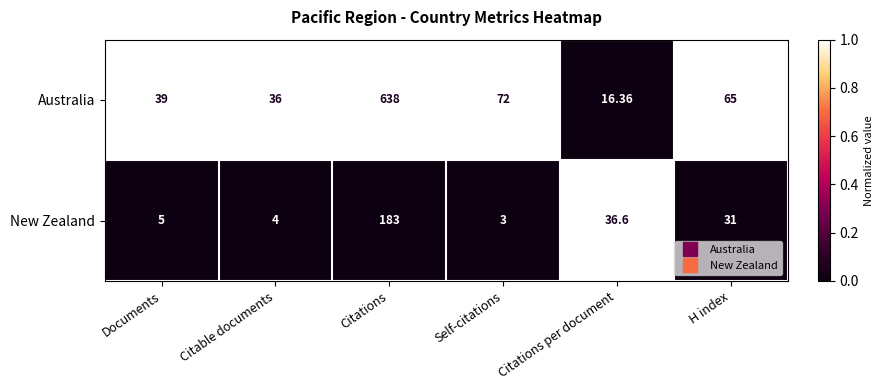

Rank the series by their maximum value, from highest to lowest.

Australia, New Zealand